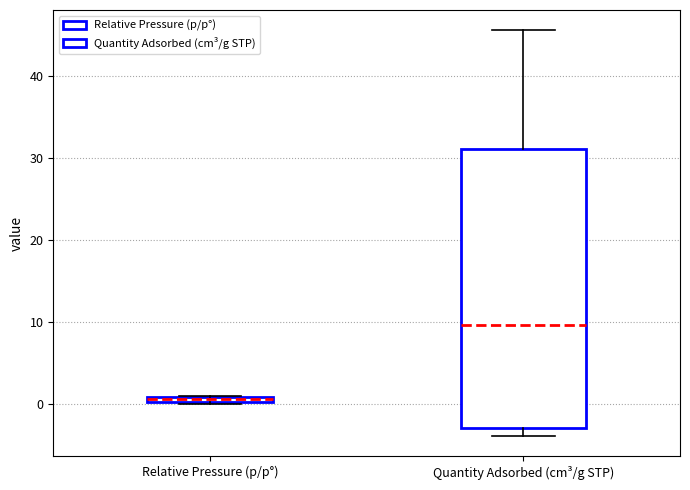

Where does the upper whisker of the box for Quantity Adsorbed (cm³/g STP) end on the y-axis? The values are not printed on the chart, so give them approximately, as read against the axis.

46